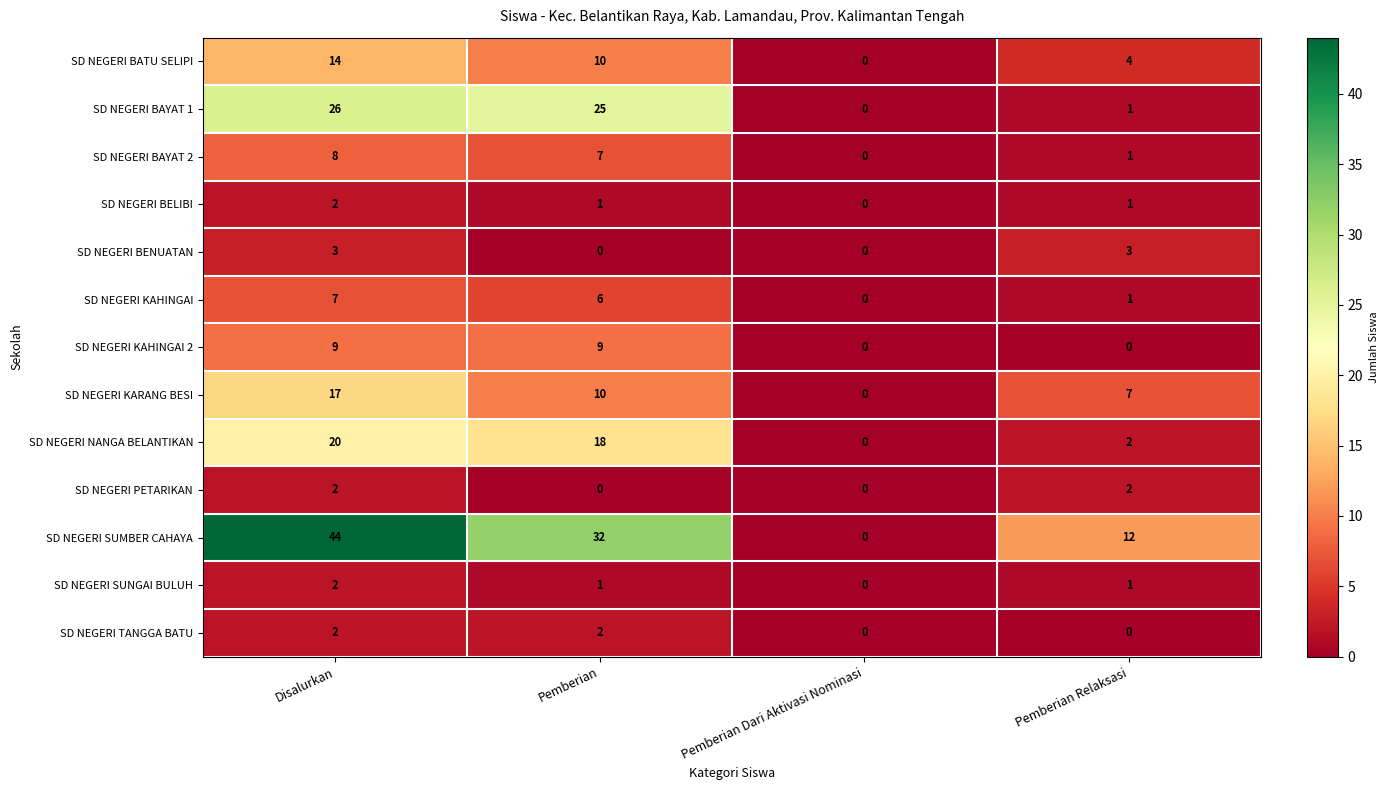

Where is SD NEGERI KARANG BESI nearest to the value 8?

Pemberian Relaksasi